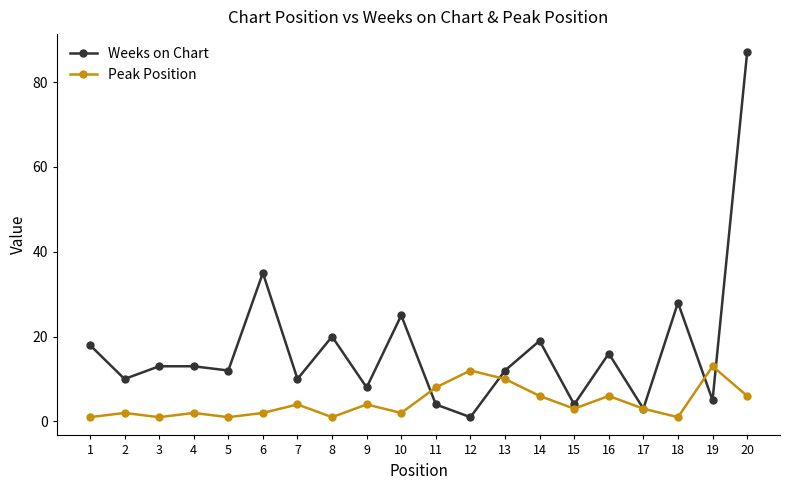

Reading right to left, transcribe all the data shown in this chart.

Weeks on Chart: 20=87	19=5	18=28	17=3	16=16	15=4	14=19	13=12	12=1	11=4	10=25	9=8	8=20	7=10	6=35	5=12	4=13	3=13	2=10	1=18
Peak Position: 20=6	19=13	18=1	17=3	16=6	15=3	14=6	13=10	12=12	11=8	10=2	9=4	8=1	7=4	6=2	5=1	4=2	3=1	2=2	1=1